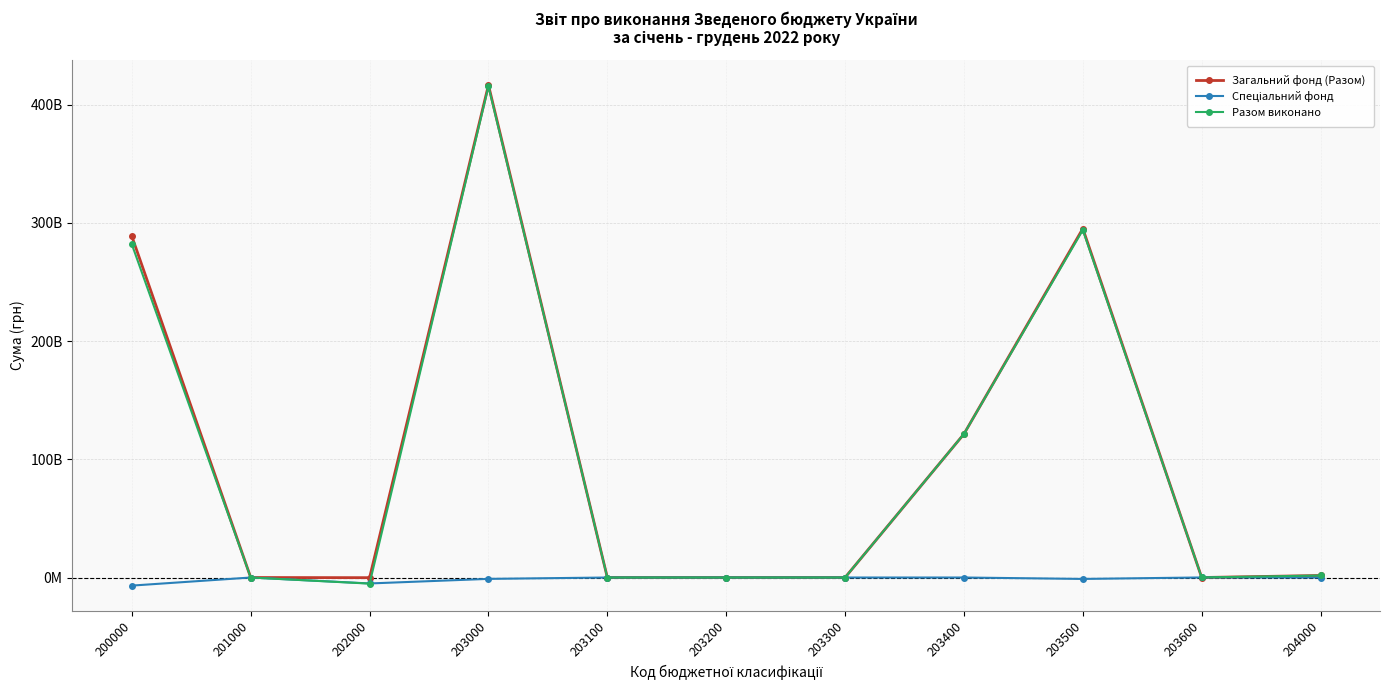

Between 201000 and 203300, which is larger?

201000